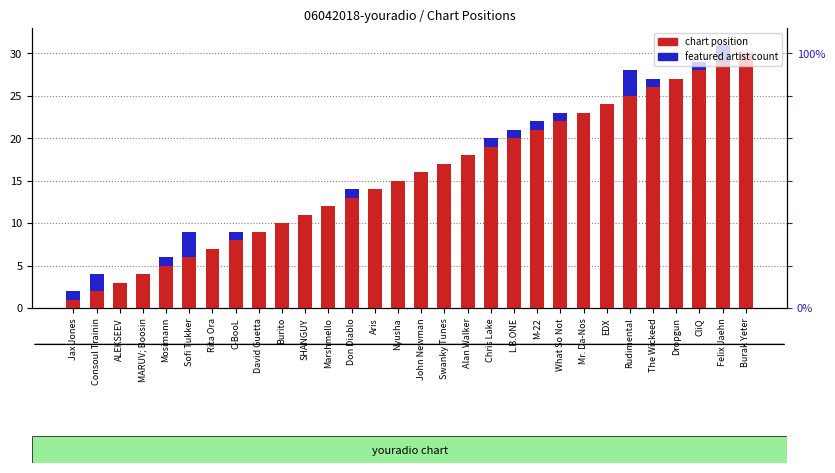

Reading right to left, list all the values displayed in this chart.

chart position: Burak Yeter=30	Felix Jaehn=29	CliQ=28	Dropgun=27	The Wickeed=26	Rudimental=25	EDX=24	Mr. Da-Nos=23	What So Not=22	M-22=21	L.B.ONE=20	Chris Lake=19	Alan Walker=18	Swanky Tunes=17	John Newman=16	Nyusha=15	Aris=14	Don Diablo=13	Marshmello=12	SHANGUY=11	Burito=10	David Guetta=9	C-BooL=8	Rita Ora=7	Sofi Tukker=6	Mosimann=5	MARUV; Boosin=4	ALEKSEEV=3	Consoul Trainin=2	Jax Jones=1
featured artist count: Burak Yeter=0	Felix Jaehn=2	CliQ=1	Dropgun=0	The Wickeed=1	Rudimental=3	EDX=0	Mr. Da-Nos=0	What So Not=1	M-22=1	L.B.ONE=1	Chris Lake=1	Alan Walker=0	Swanky Tunes=0	John Newman=0	Nyusha=0	Aris=0	Don Diablo=1	Marshmello=0	SHANGUY=0	Burito=0	David Guetta=0	C-BooL=1	Rita Ora=0	Sofi Tukker=3	Mosimann=1	MARUV; Boosin=0	ALEKSEEV=0	Consoul Trainin=2	Jax Jones=1